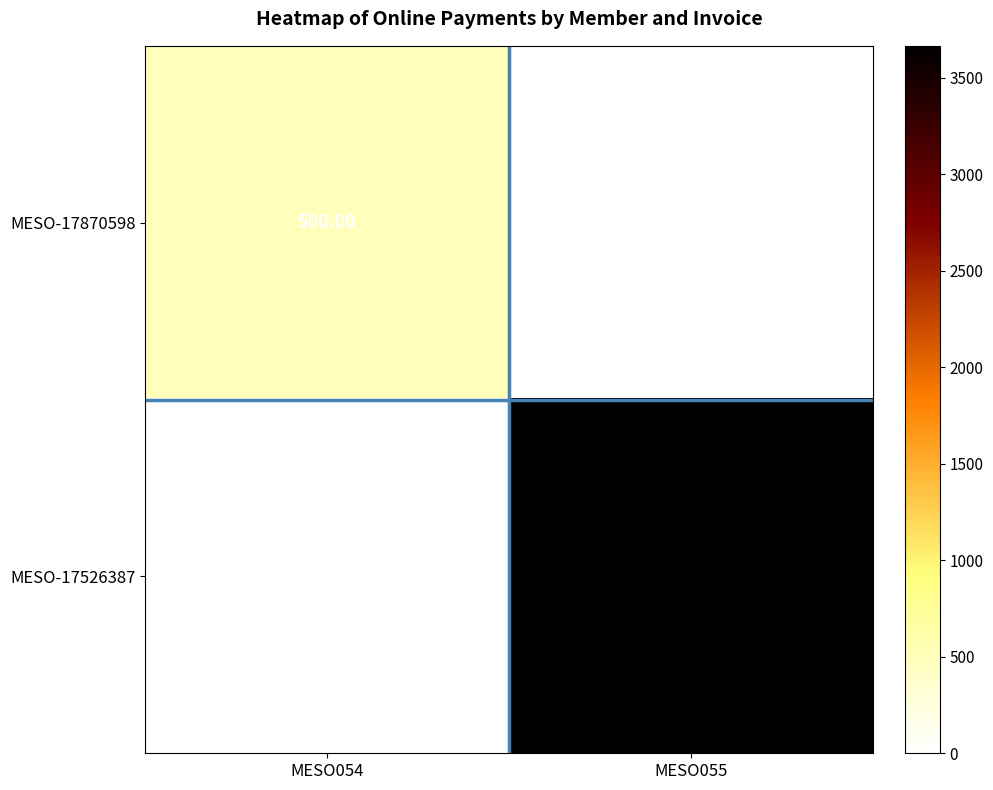

What is the difference between the MESO-17870598 values at MESO054 and MESO055?

500